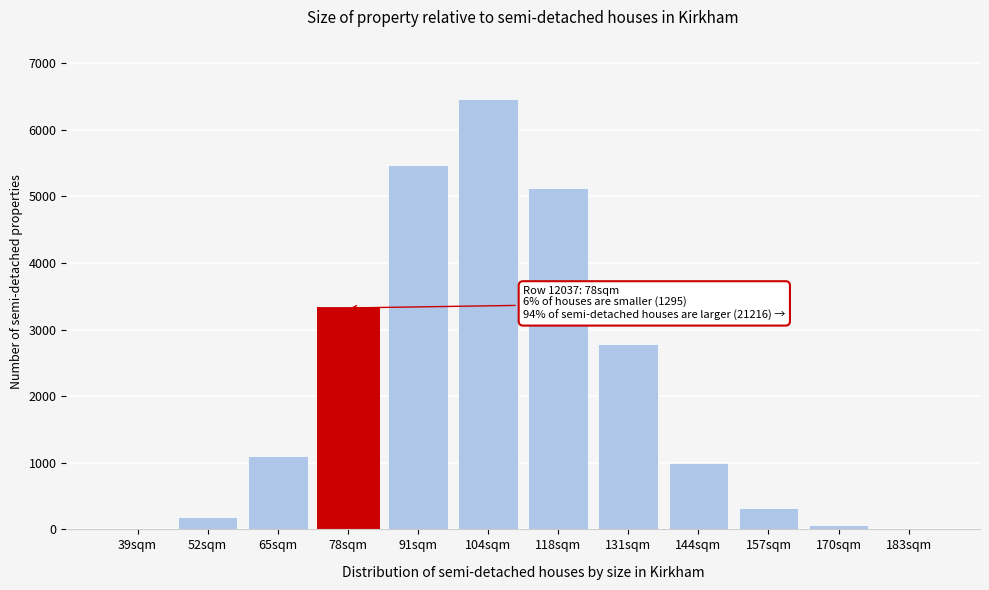

What is the sum of all values?

25835